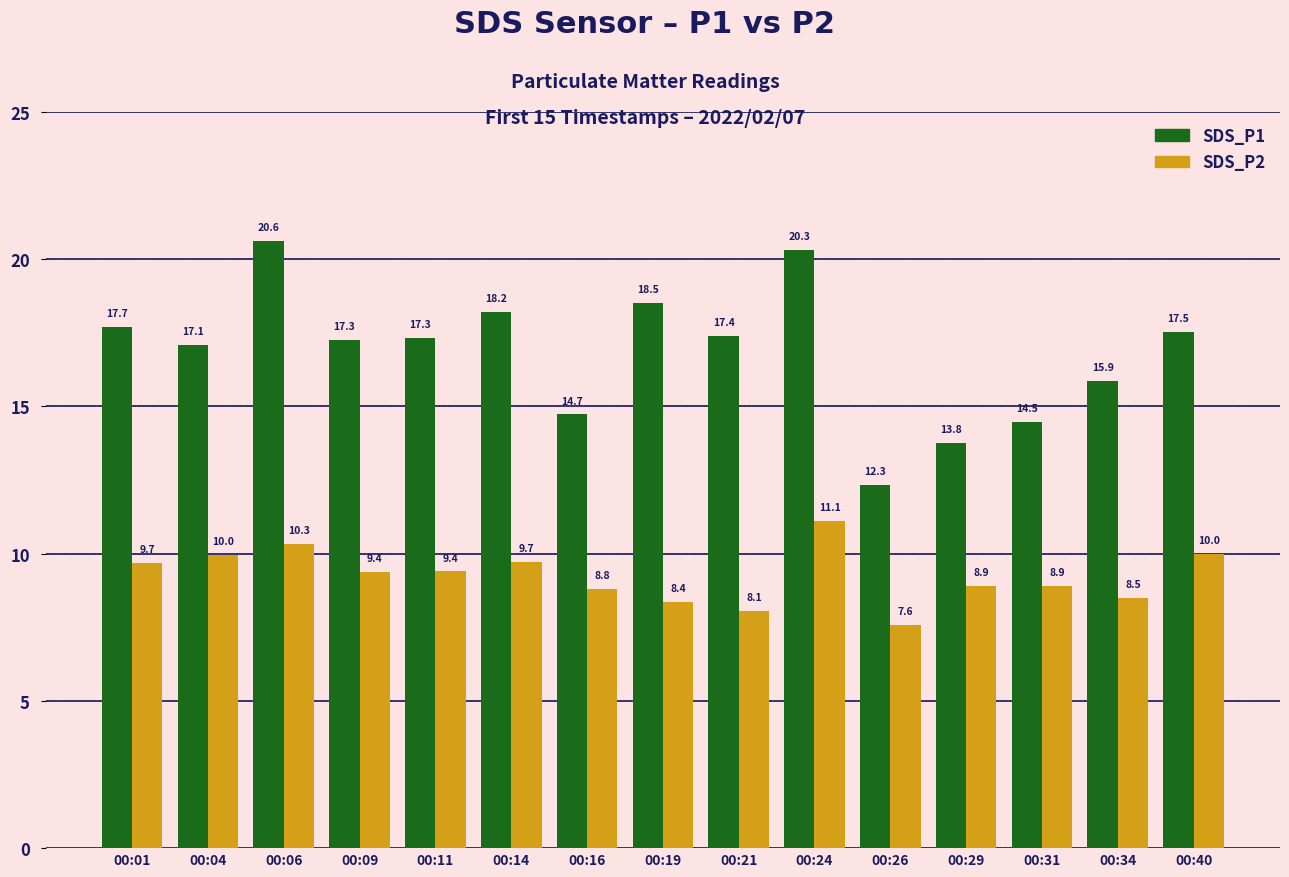

Rank the series at 00:01 from highest to lowest value.

SDS_P1, SDS_P2